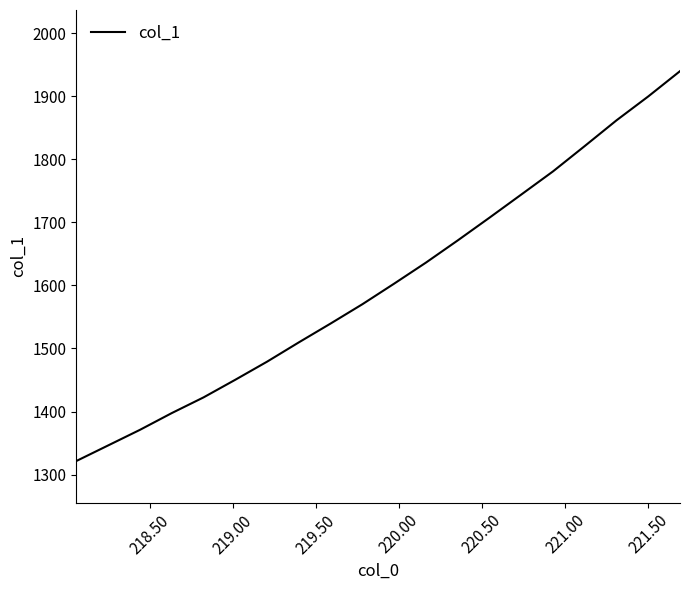

What is the smallest value displayed?

1321.5